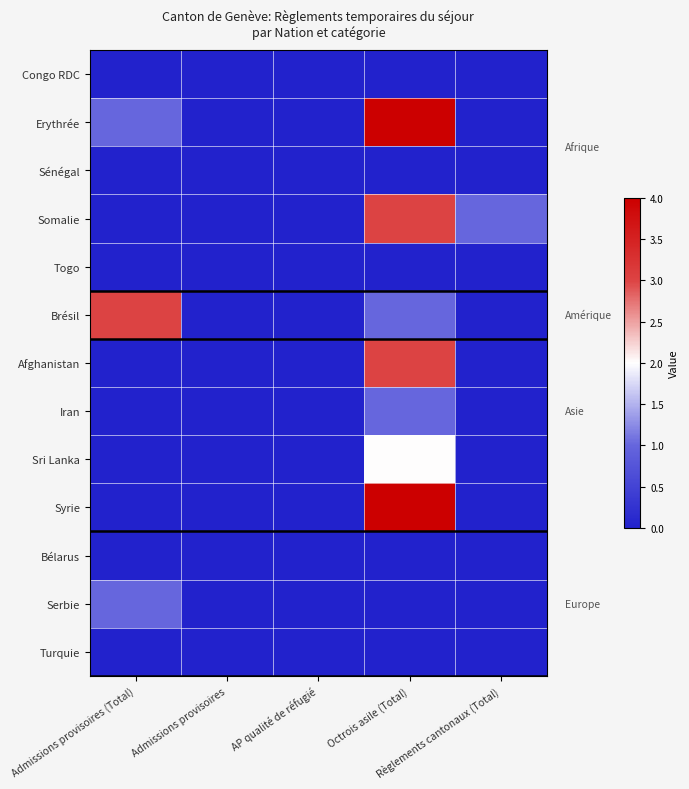

Which series changed the most between Admissions provisoires and Octrois asile (Total)?

Erythrée